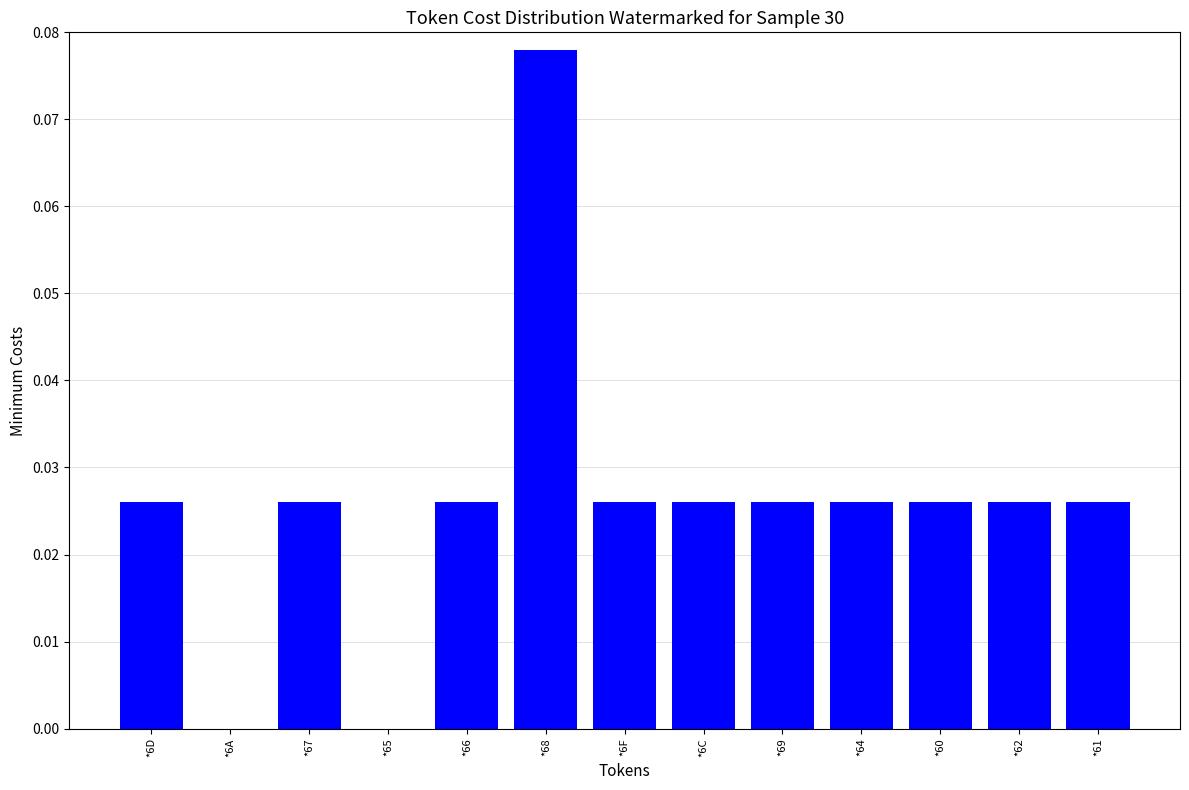

The chart shows a value of 0.1 at *6A. True or false?

False